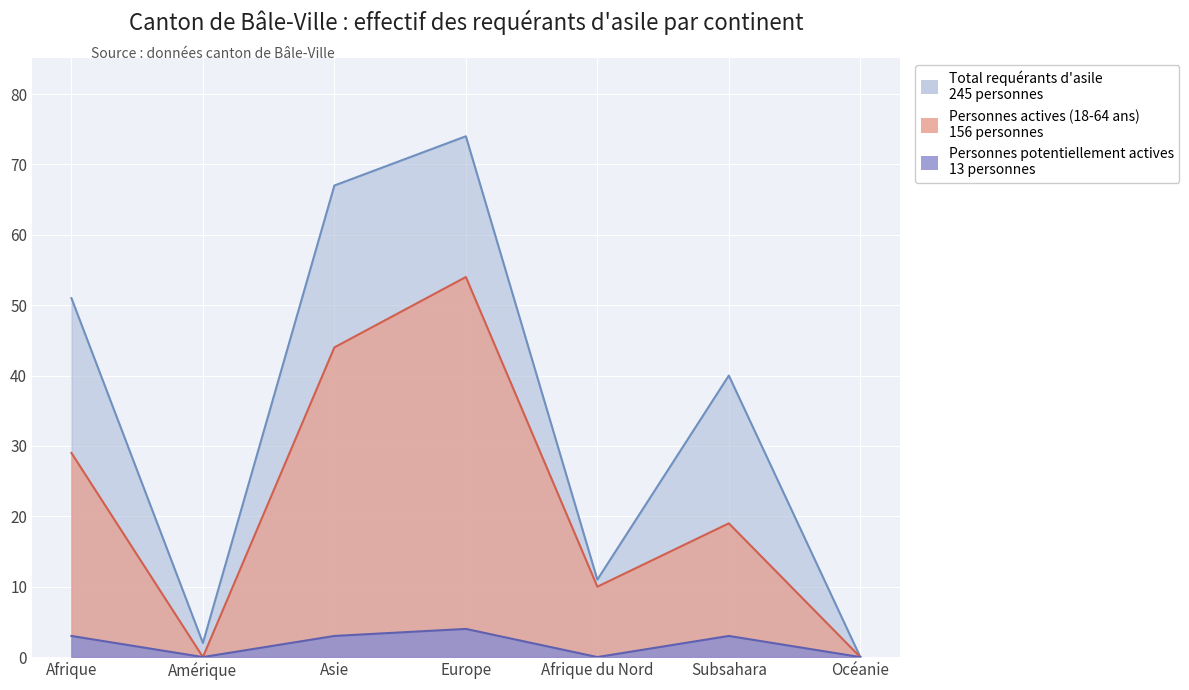

What is the value of the Total requérants d'asile point at the 1st from the left?

51